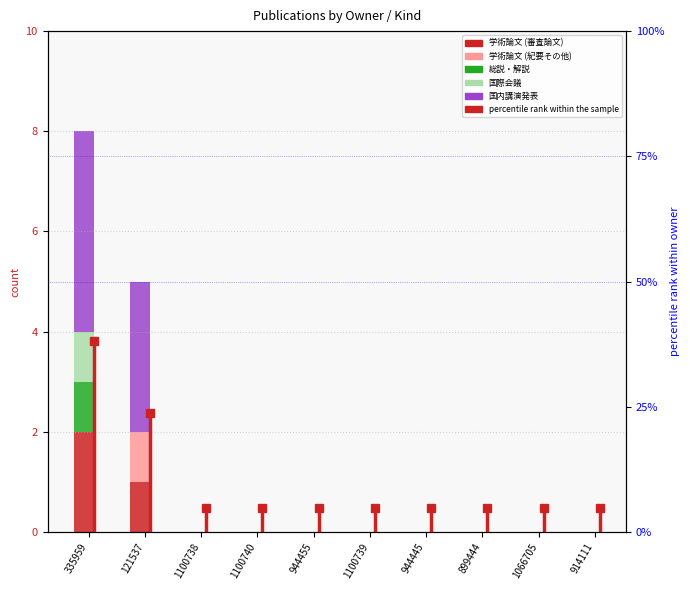

How many groups of bars are there?

10